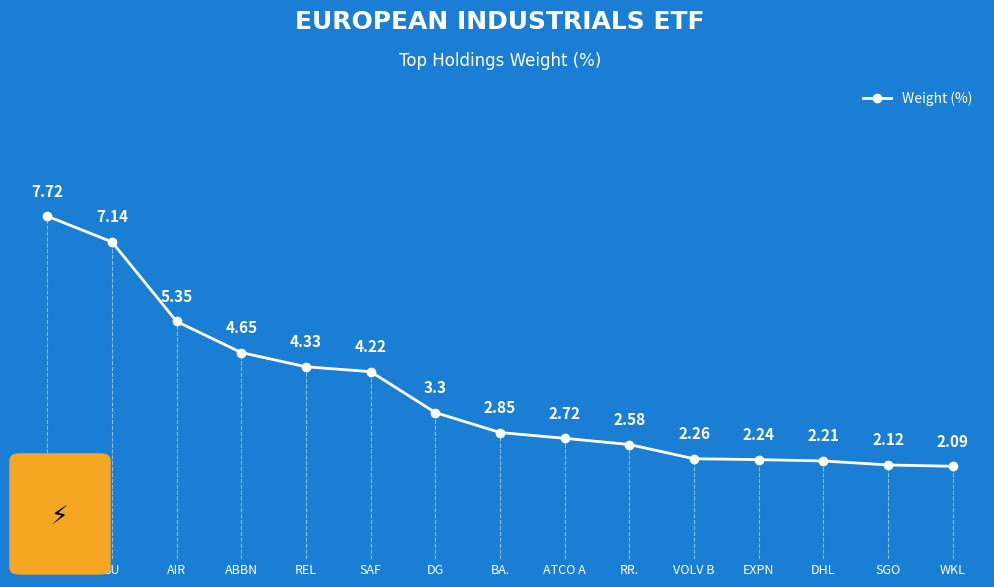

What is the approximate value at SIE?

7.7